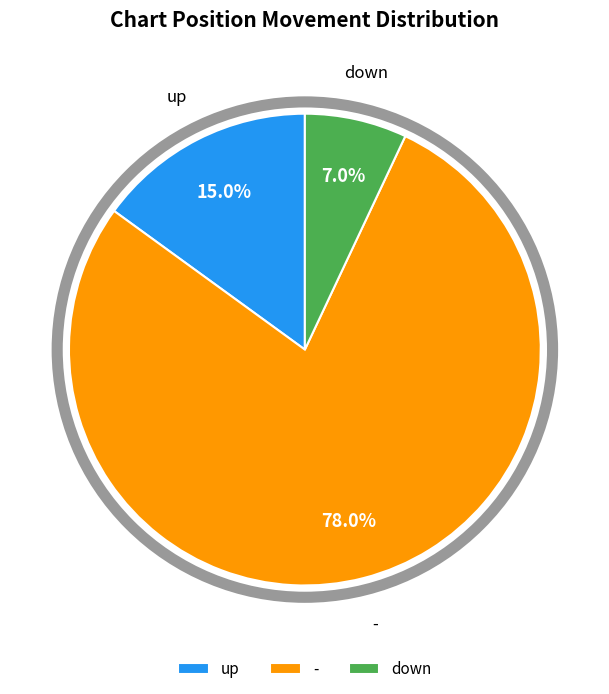

What is the smallest slice in the pie chart?

down